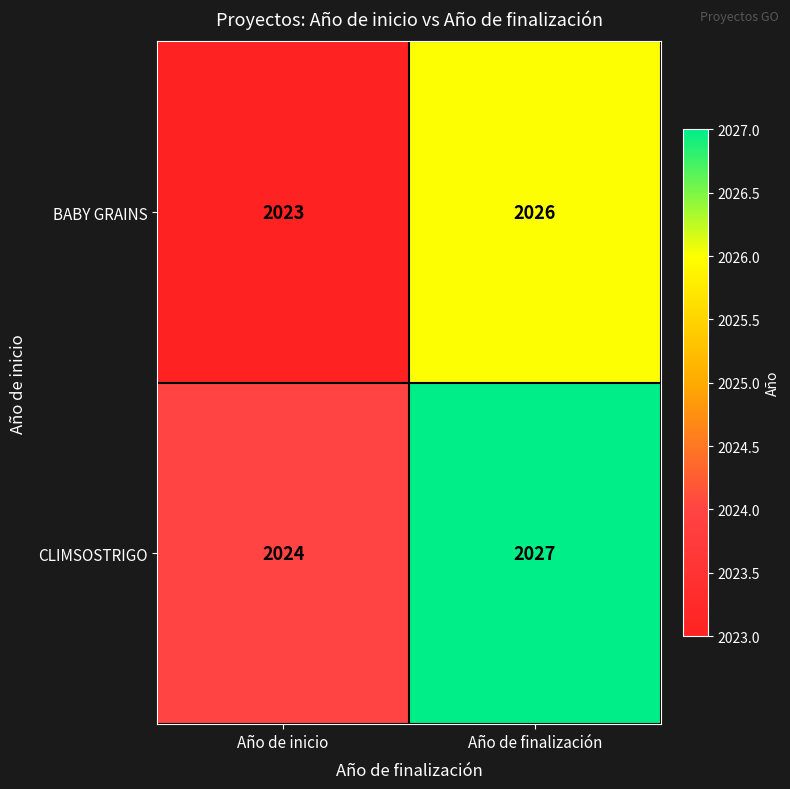

What is the sum of the BABY GRAINS values at Año de inicio and Año de finalización?

4049